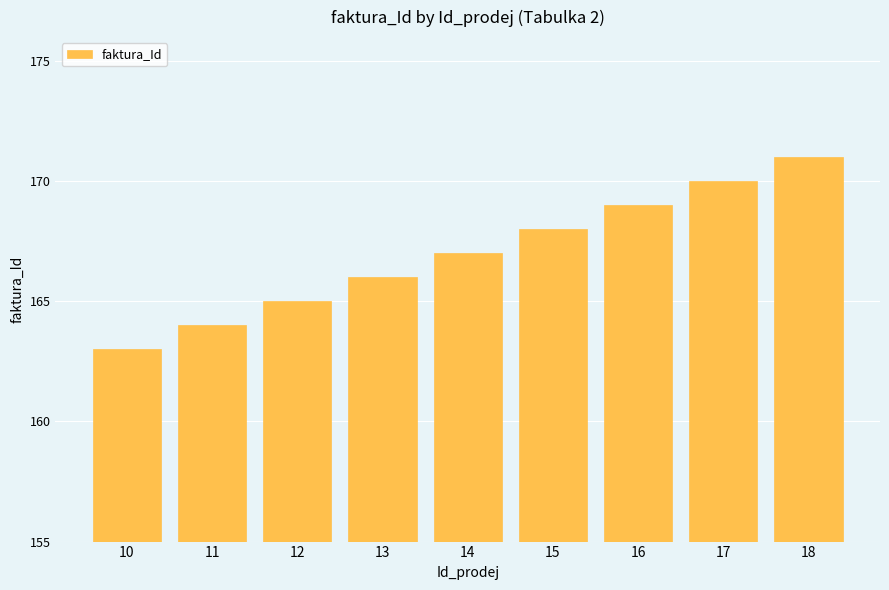

Count the number of categories in the chart.

9